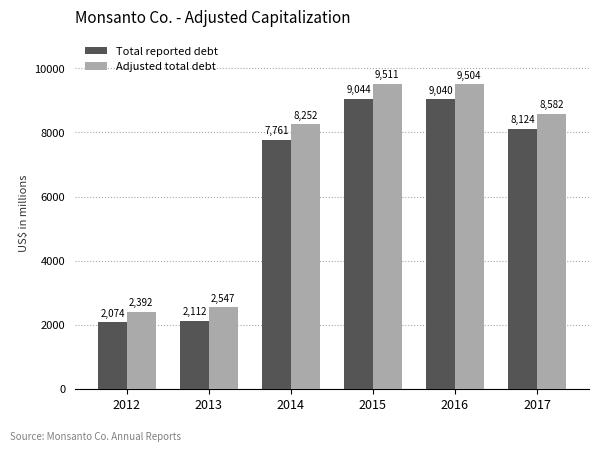

What is the total value across all series at 2015?

18555